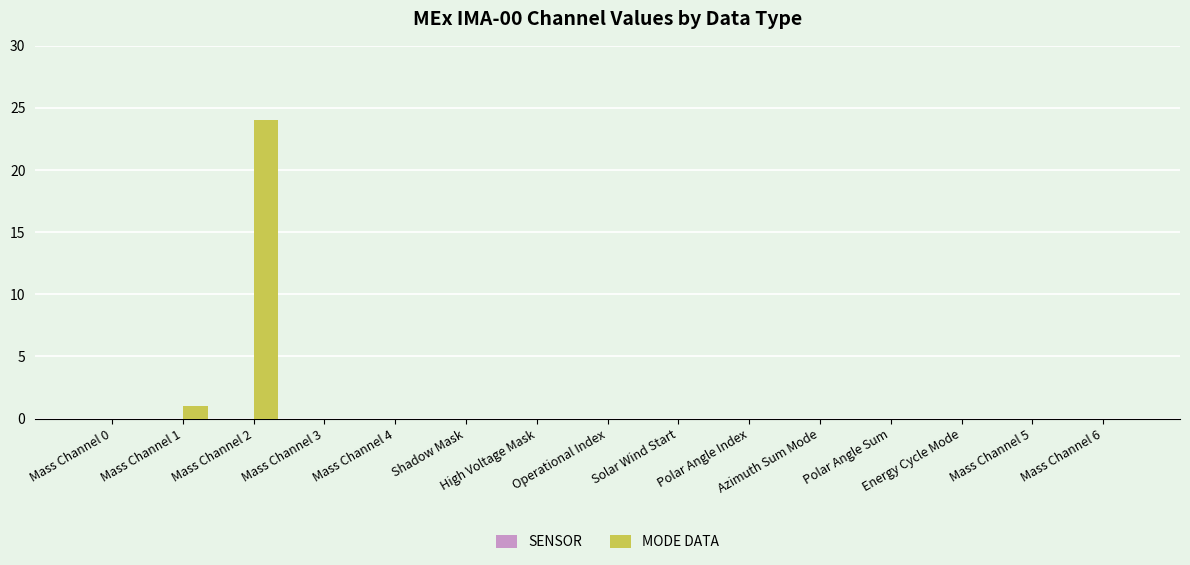

Are the bars horizontal?

No